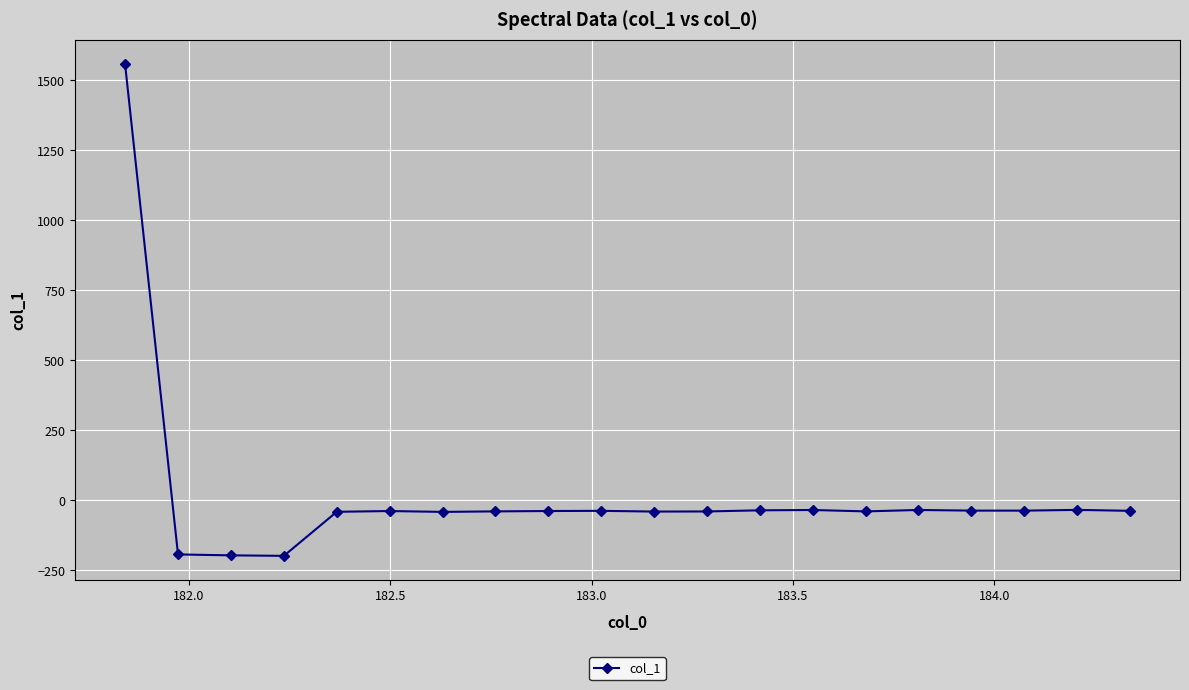

What is the value of the 16th point from the left?

-34.1